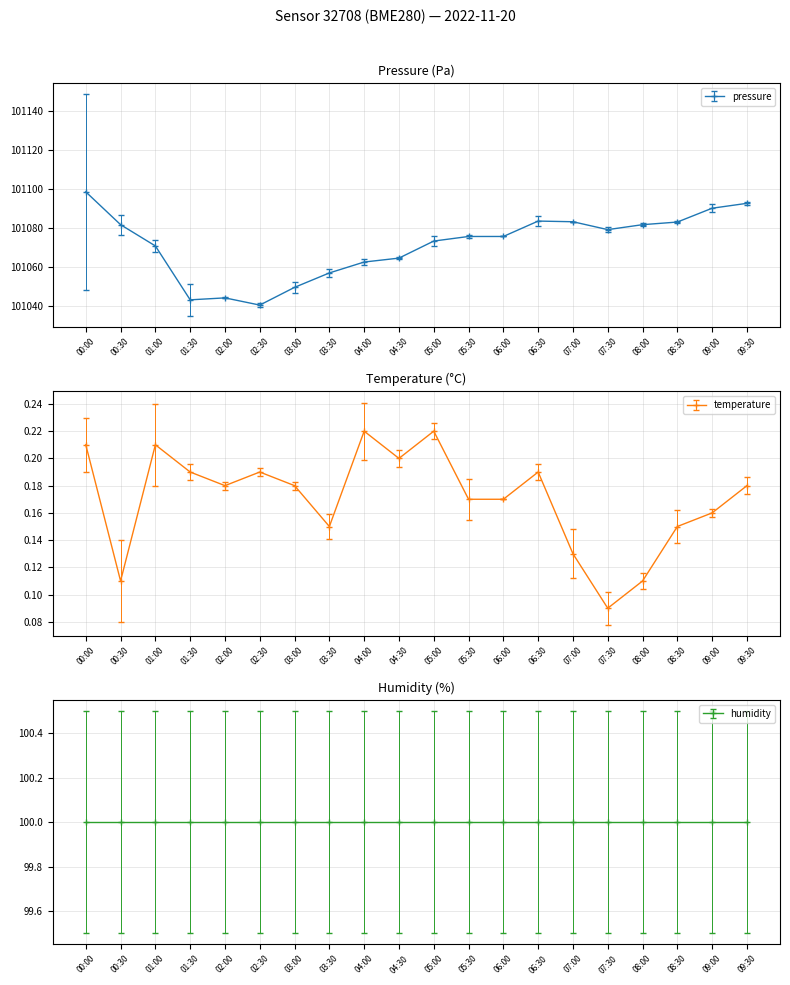

What is the spread (max minus min) of values at 07:00?

101083.1